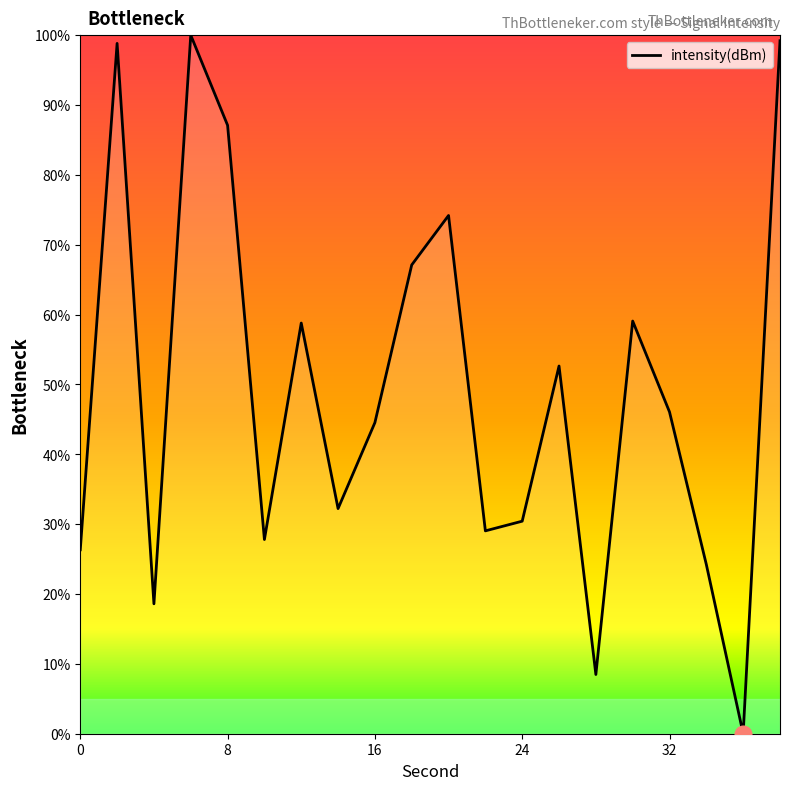

What is the maximum value shown in the chart?

100.0